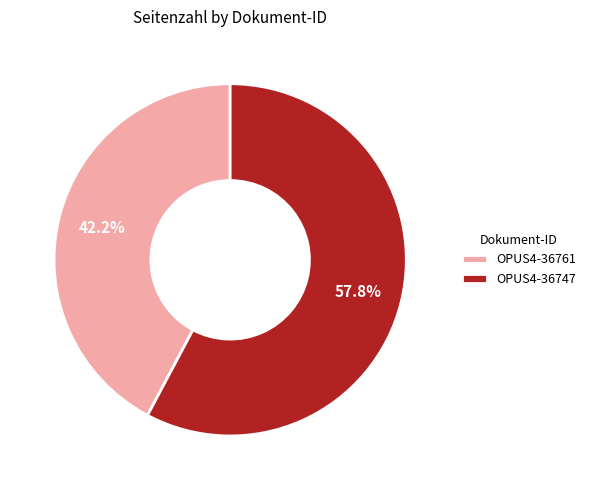

What is the smallest slice in the pie chart?

OPUS4-36761